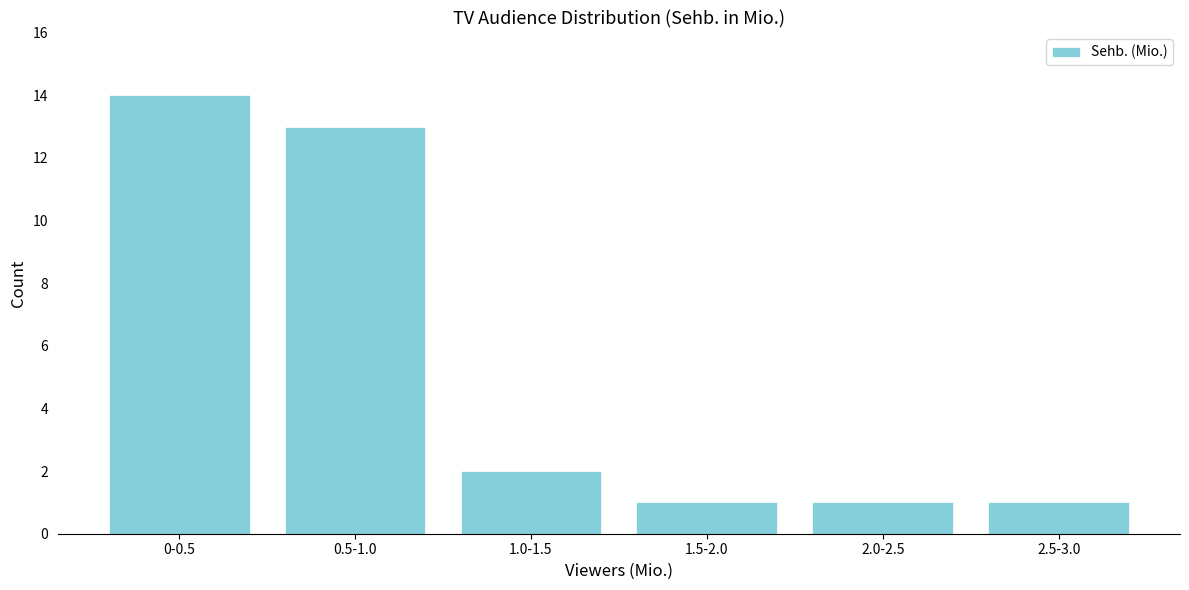

Reading left to right, what are all the values shown in this chart?

14	13	2	1	1	1